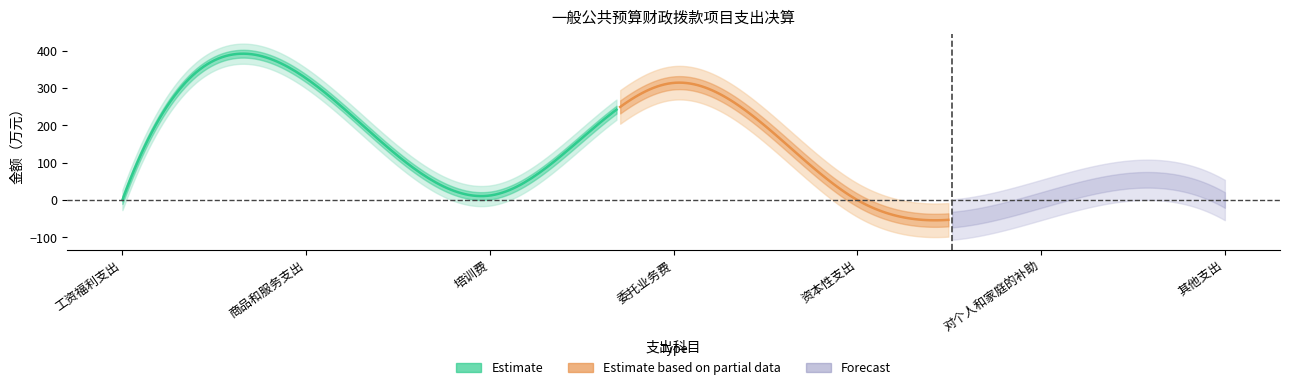

Rank the categories by value from highest to lowest.

商品和服务支出, 委托业务费, 培训费, 工资福利支出, 资本性支出, 对个人和家庭的补助, 其他支出